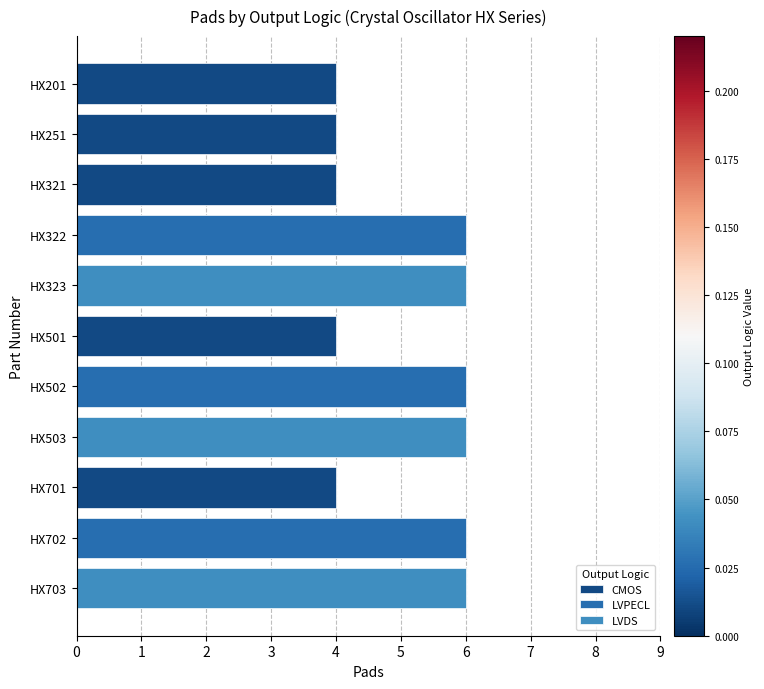

Which has a higher value, HX703 or HX321?

HX703